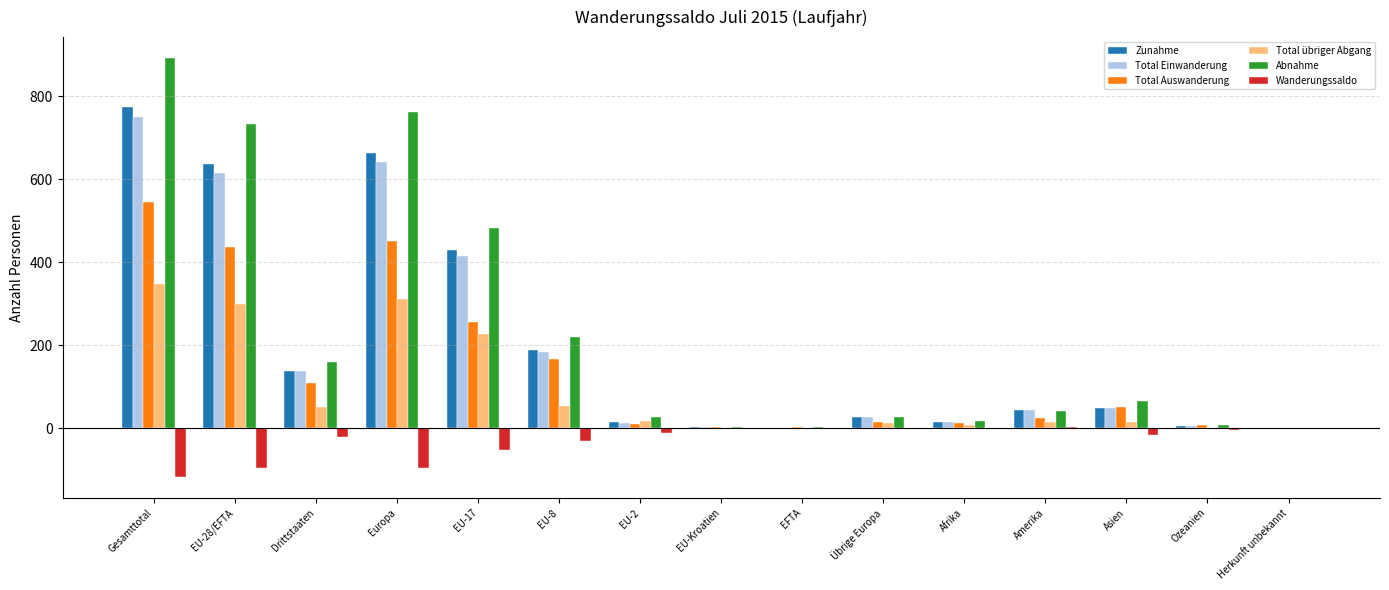

At which label does Abnahme first exceed 40?

Gesamttotal